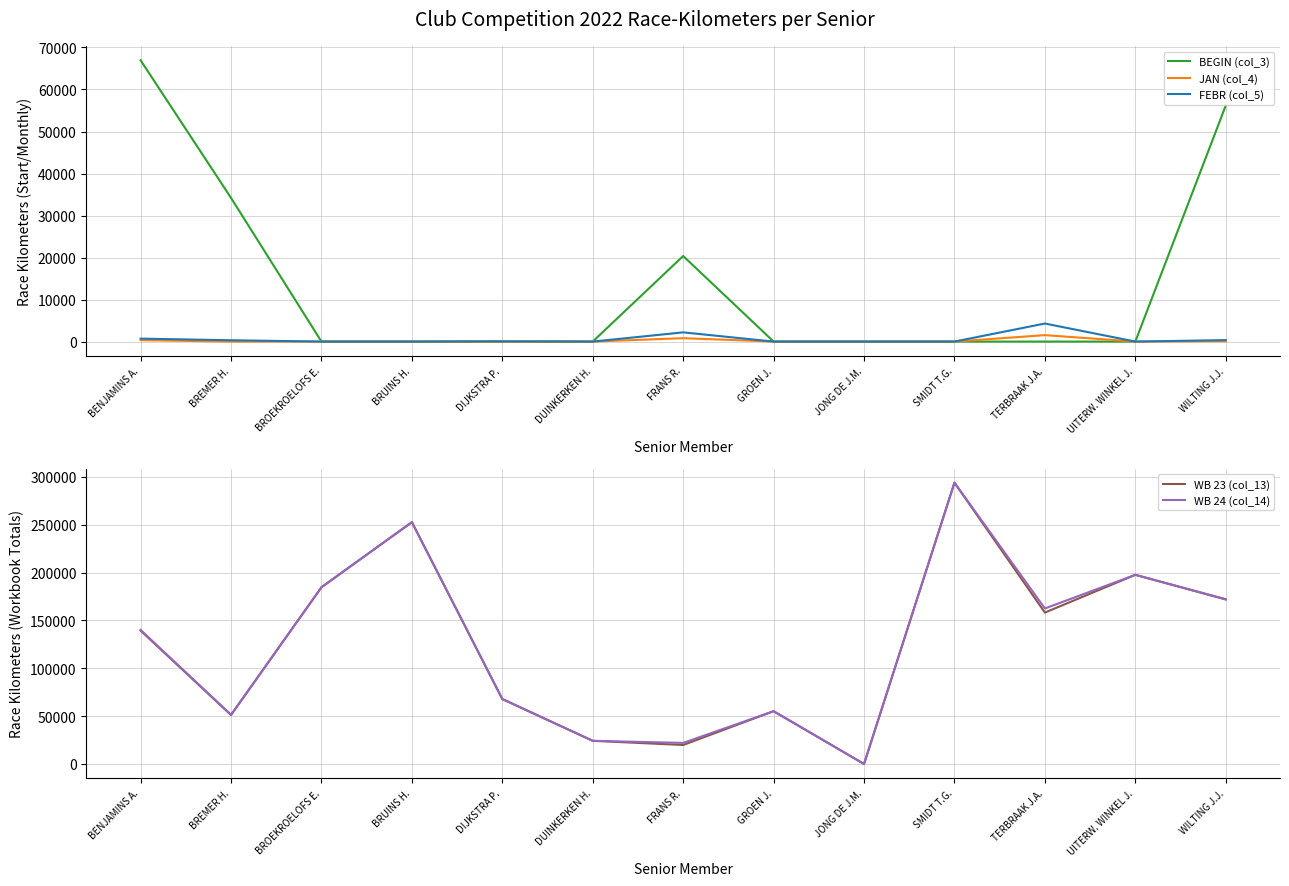

What is the total value across all series at GROEN J.?

110328